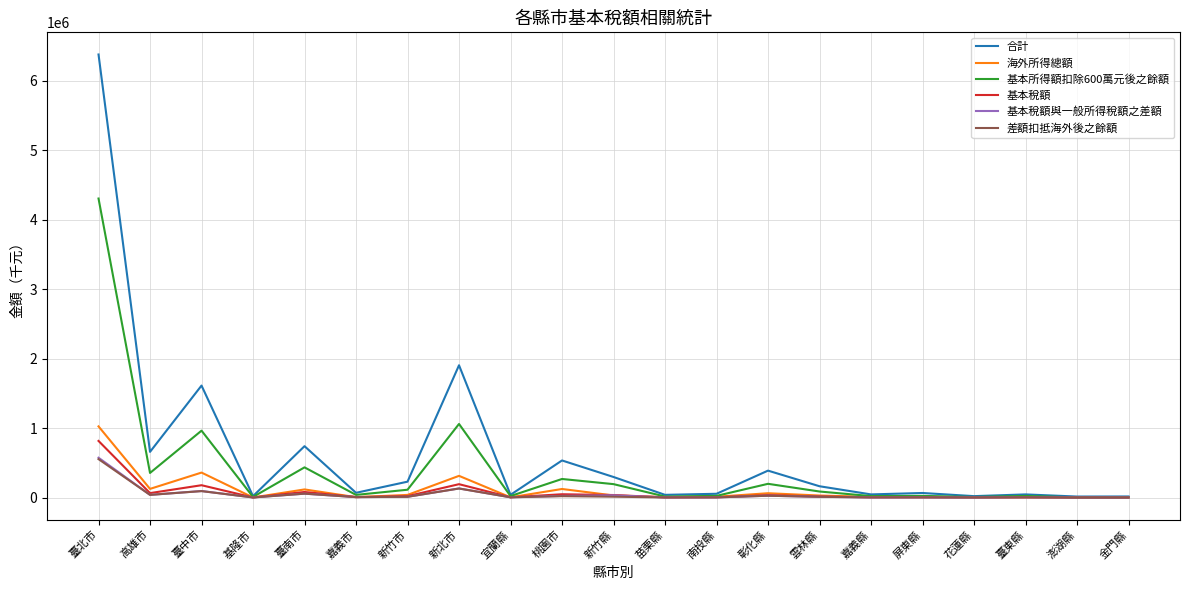

What is the greatest value displayed?

6378224